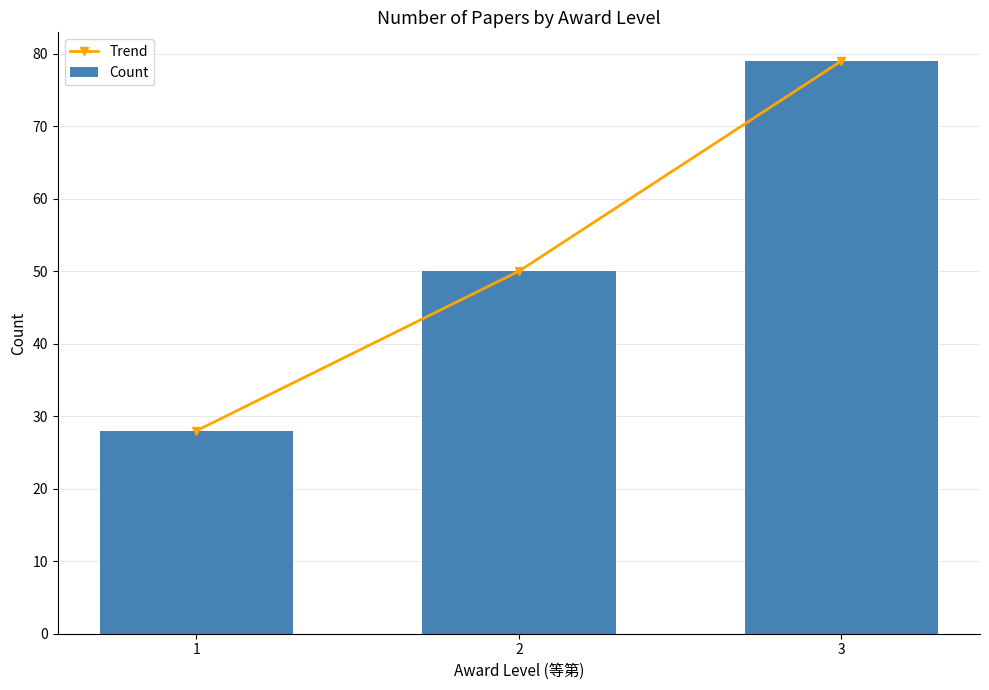

Rank the categories by Count value from lowest to highest.

1, 2, 3